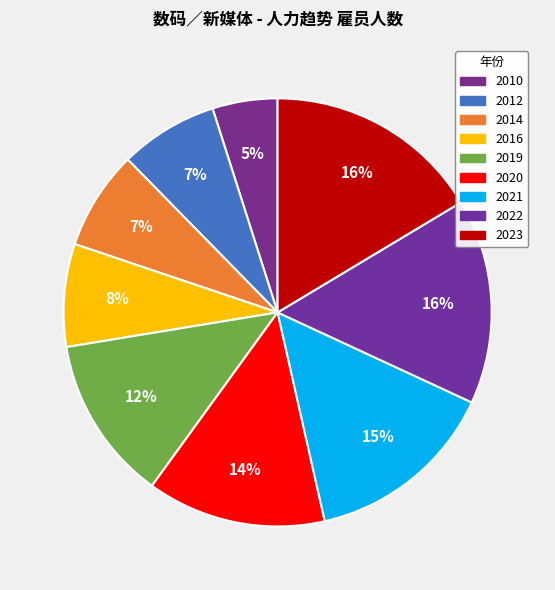

What percentage is the 2010 slice, to the nearest percent?

5%